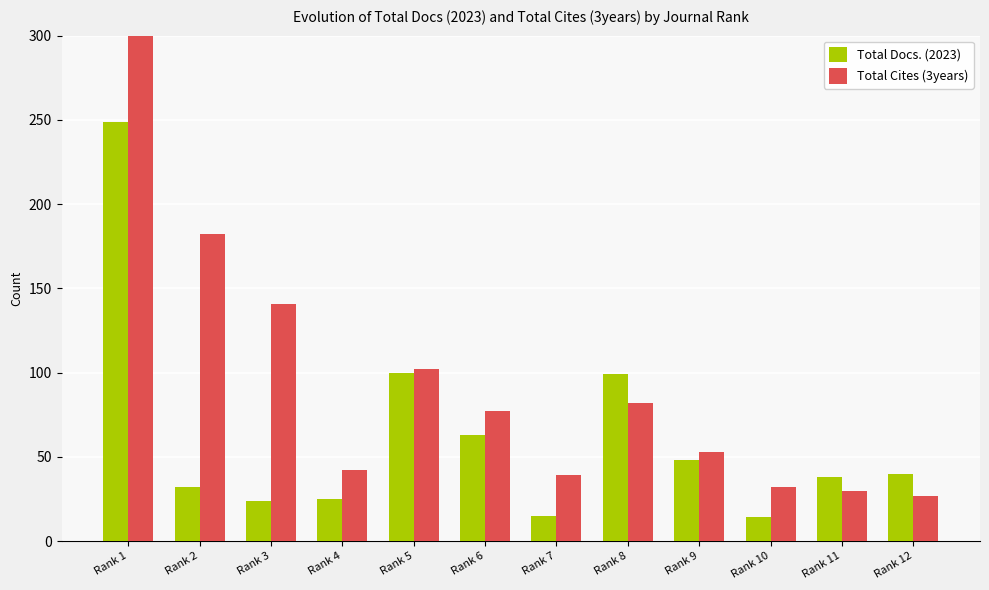

What is the spread (max minus min) of values at Rank 11?

8